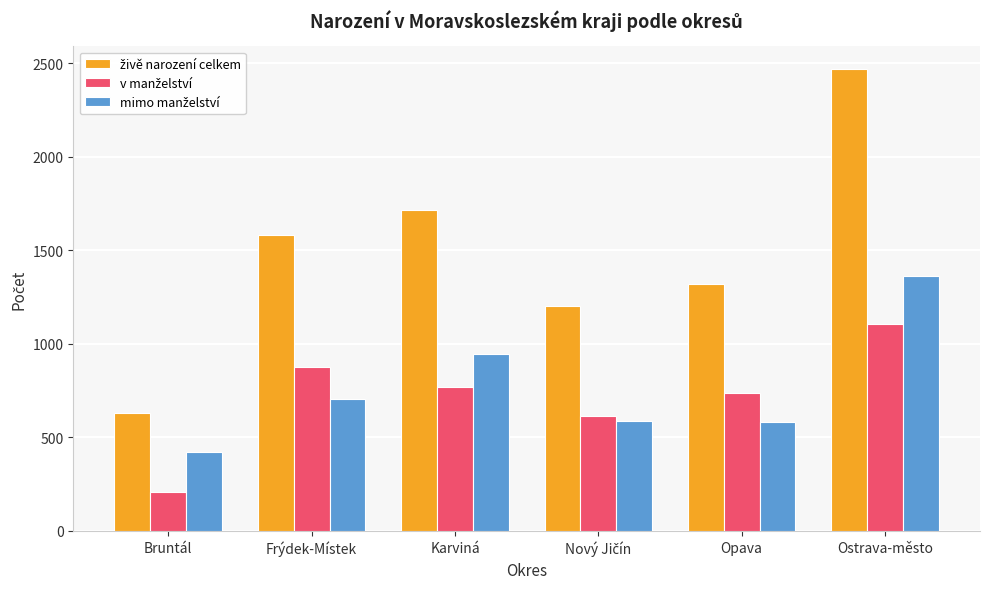

What is the smallest value displayed?

210